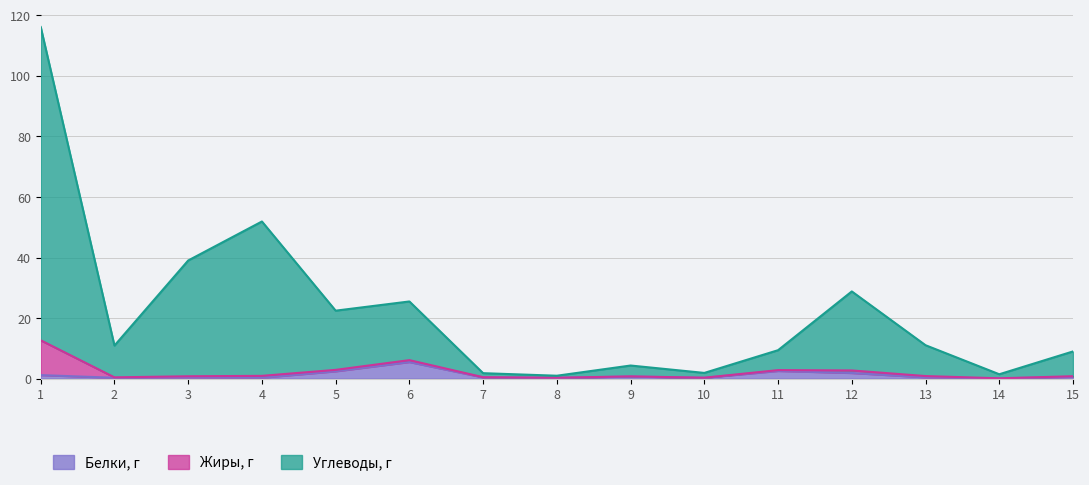

At which label does Белки, г reach its peak?

6